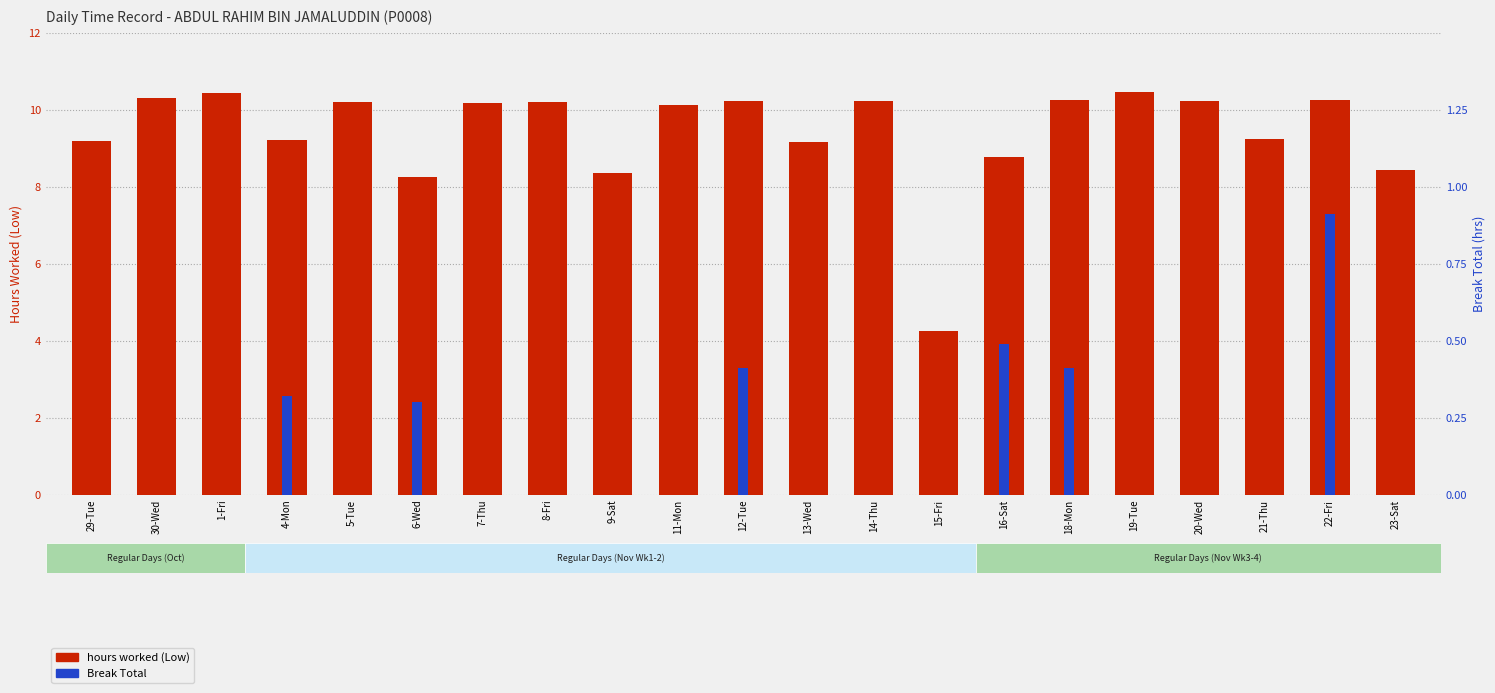

At which category is the sum across all series the highest?

22-Fri